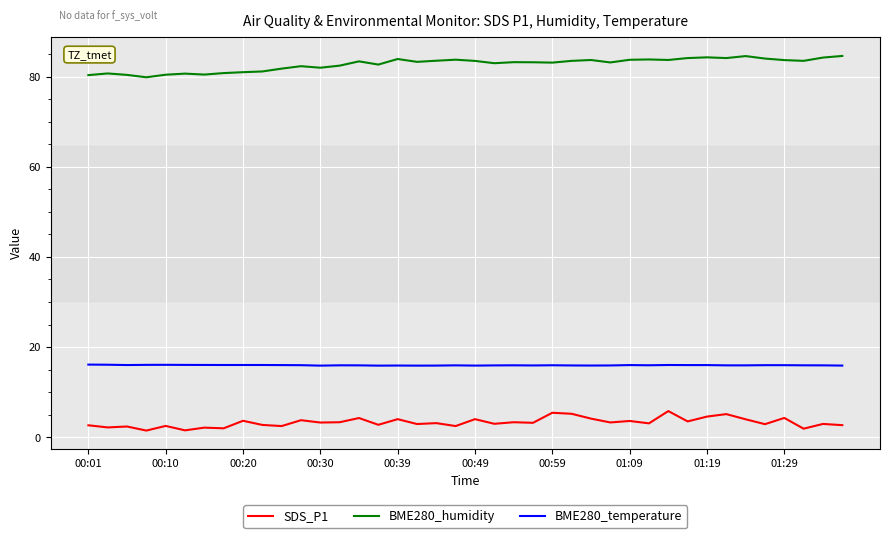

Rank the series by their average value, from lowest to highest.

SDS_P1, BME280_temperature, BME280_humidity